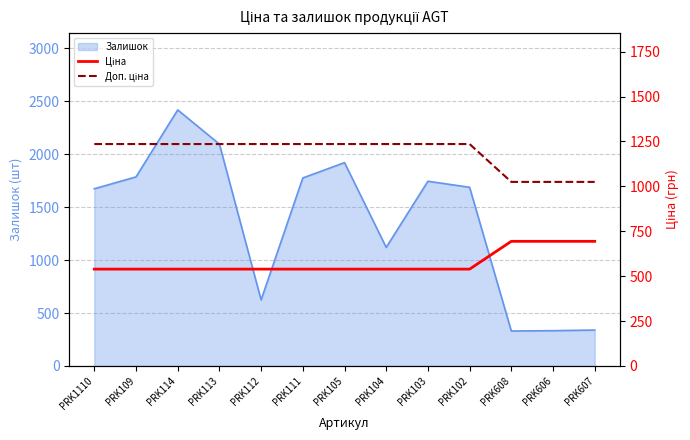

What is the value of the Доп. ціна point at the 12th from the left?

1024.6